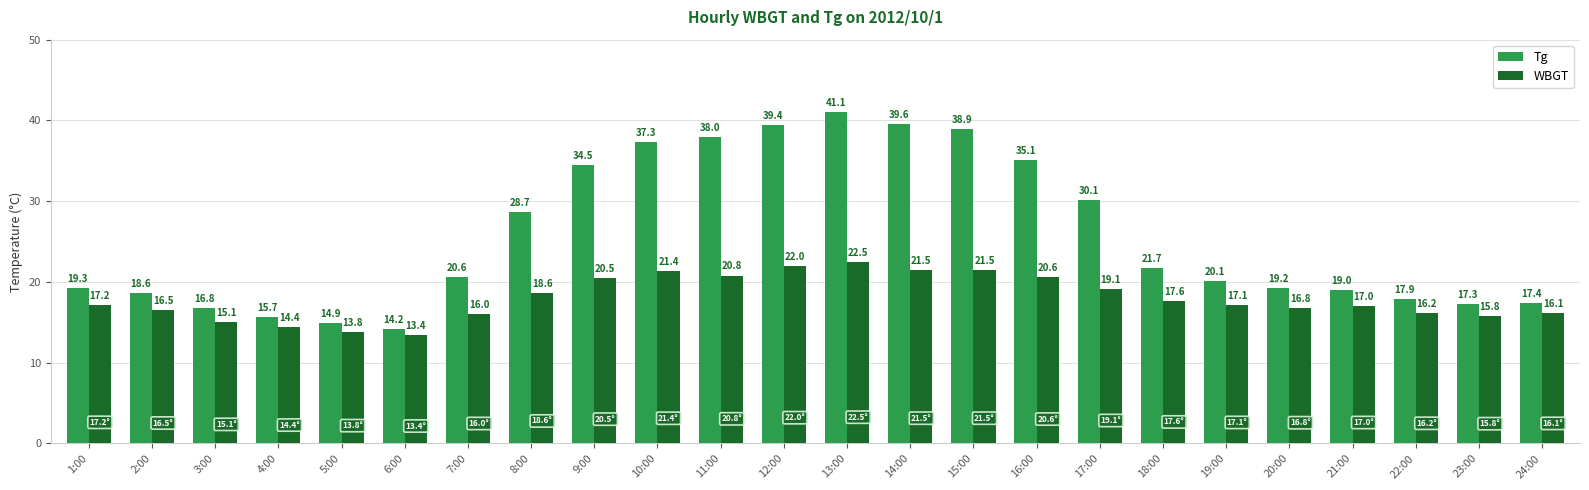

How many bars are there in total?

48